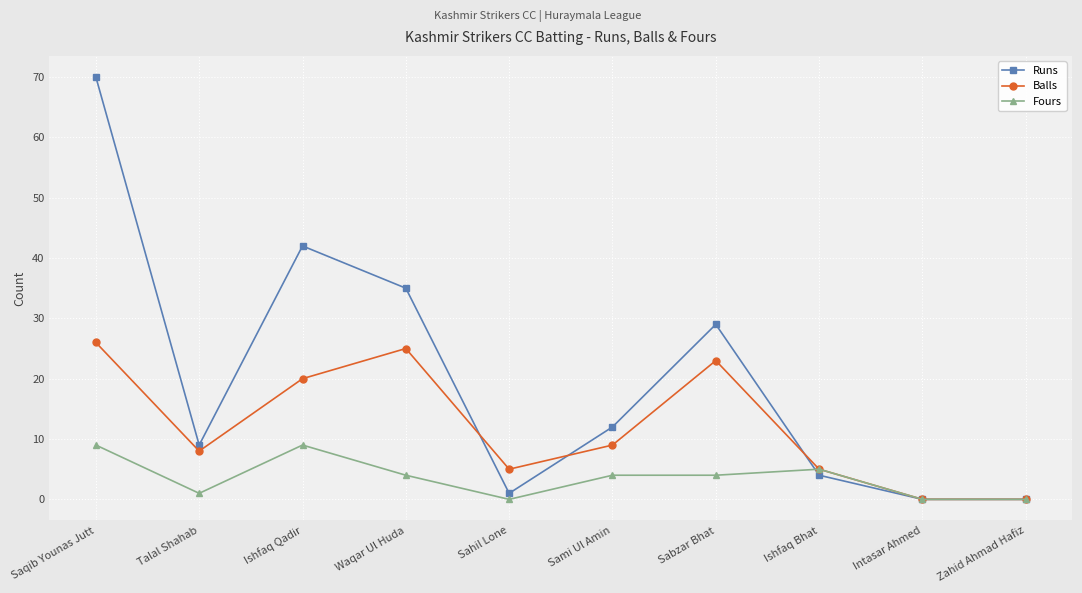

Rank the series by their average value, from lowest to highest.

Fours, Balls, Runs